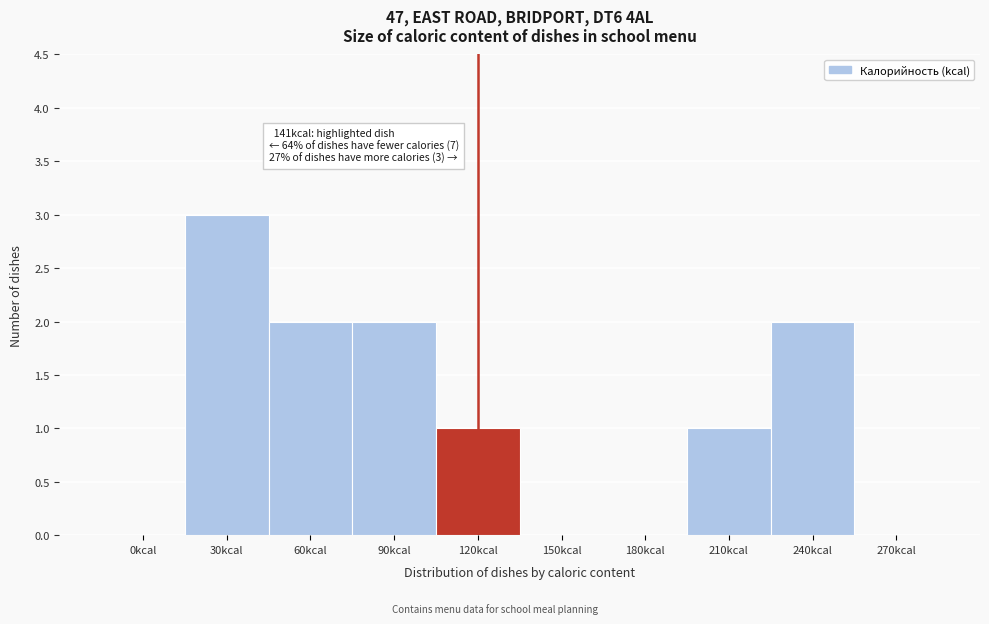

Reading left to right, list all the values displayed in this chart.

0kcal=0	30kcal=3	60kcal=2	90kcal=2	120kcal=1	150kcal=0	180kcal=0	210kcal=1	240kcal=2	270kcal=0